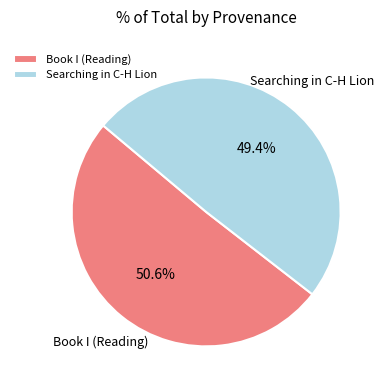

Rank the categories by value from highest to lowest.

Book I (Reading), Searching in C-H Lion